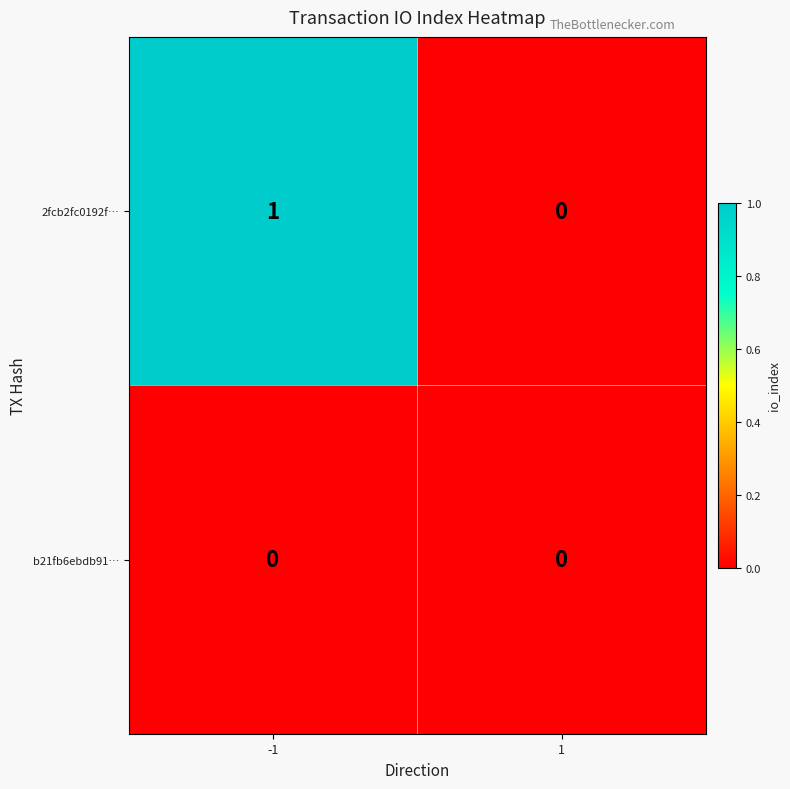

How many values in 2fcb2fc0192f… are above zero?

1